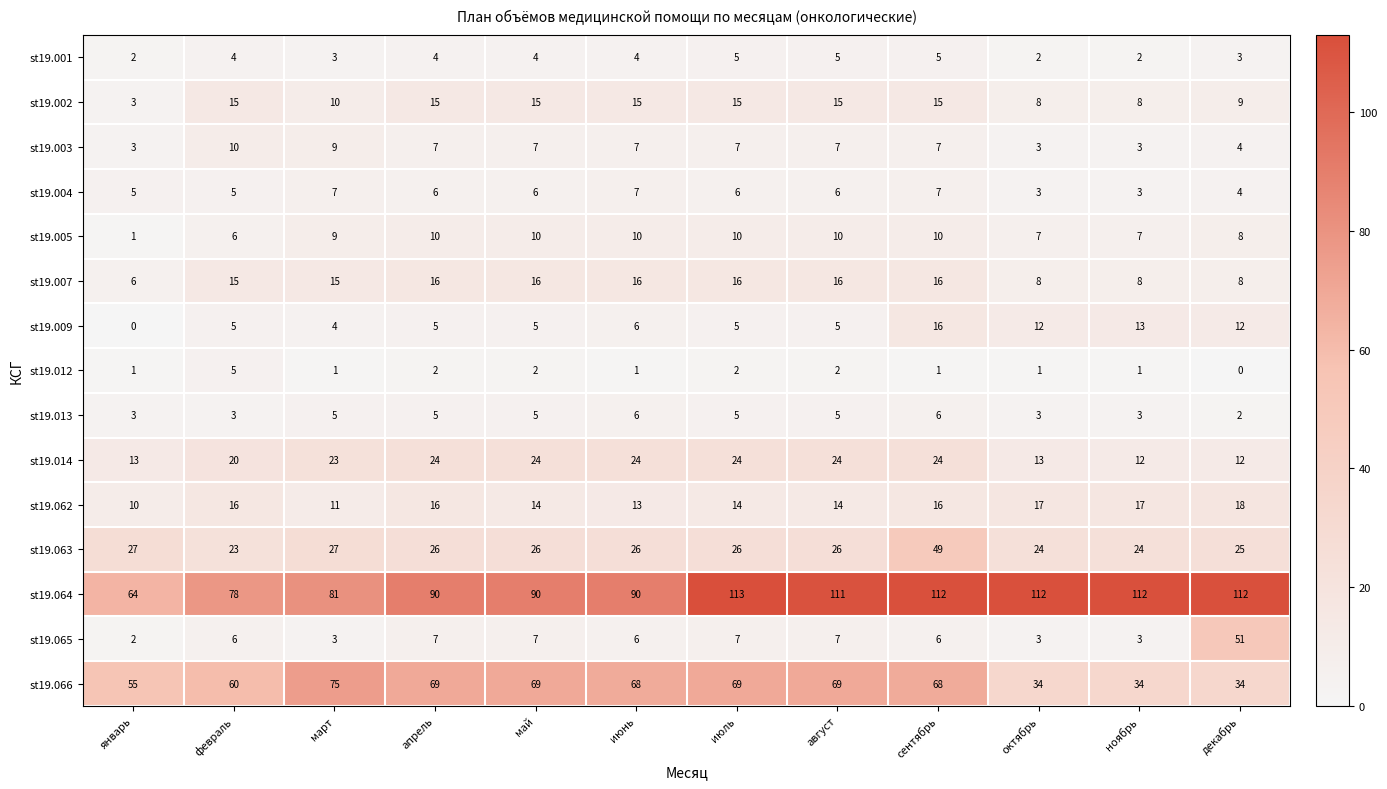

What value does the st19.007 series have at декабрь, to the nearest 5?

10